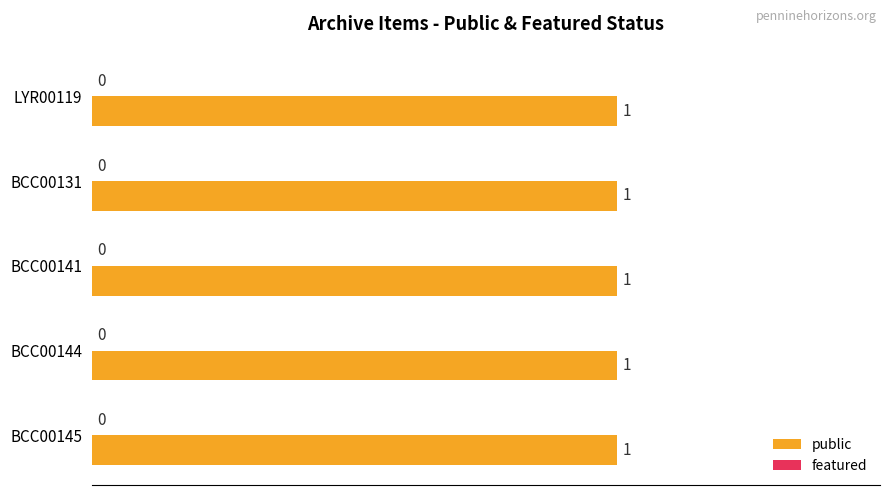

At how many categories does at least one series exceed 0?

5